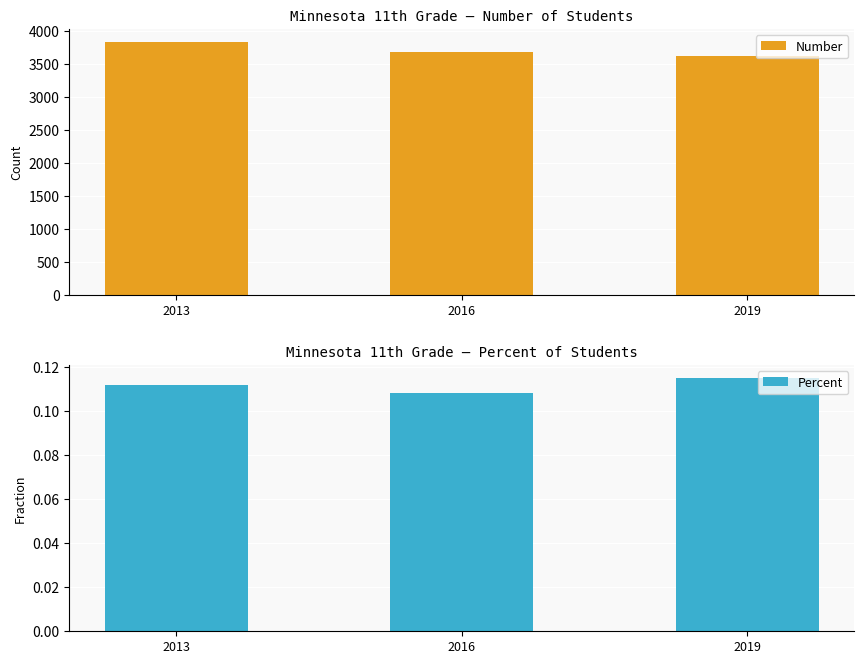

What is the approximate value of Number at 2019?

3614